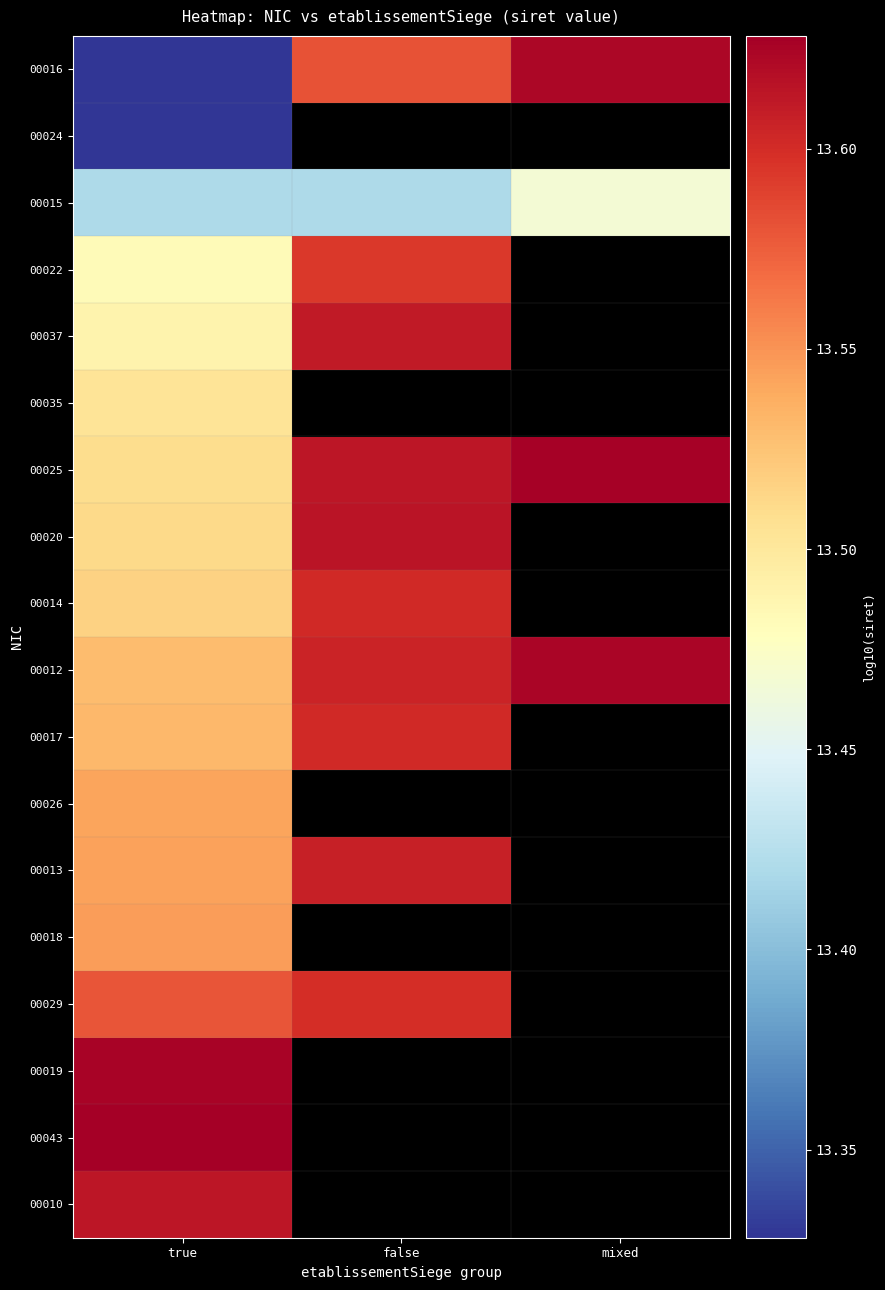

What value does the 00022 series have at false?

13.6